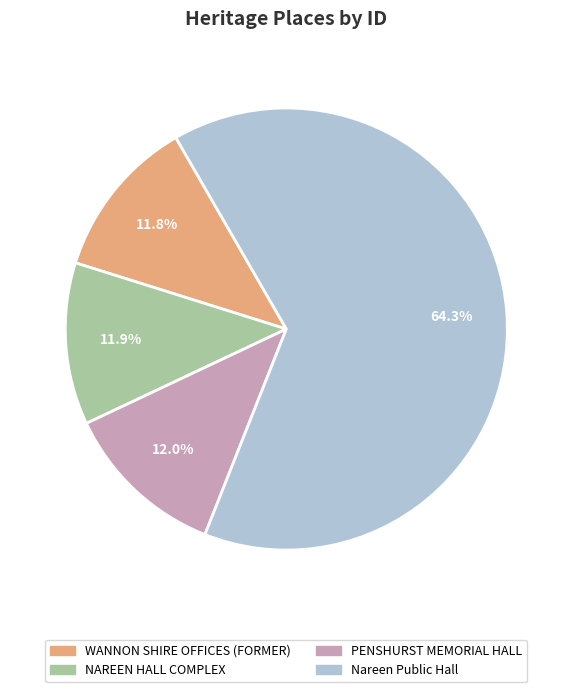

Which category has the biggest portion of the pie?

Nareen Public Hall